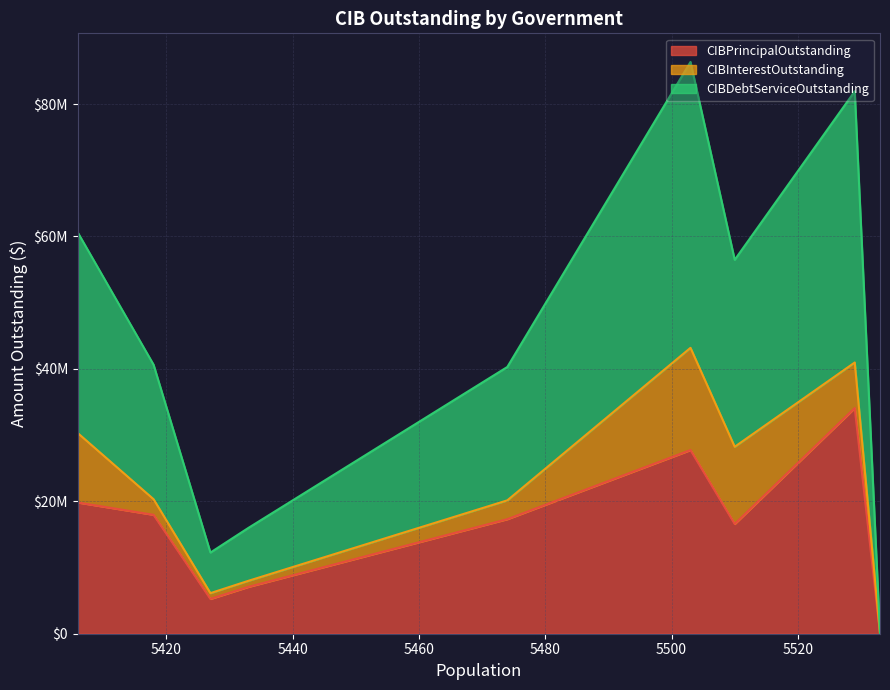

True or false: CIBInterestOutstanding and CIBPrincipalOutstanding cross at least once.

False